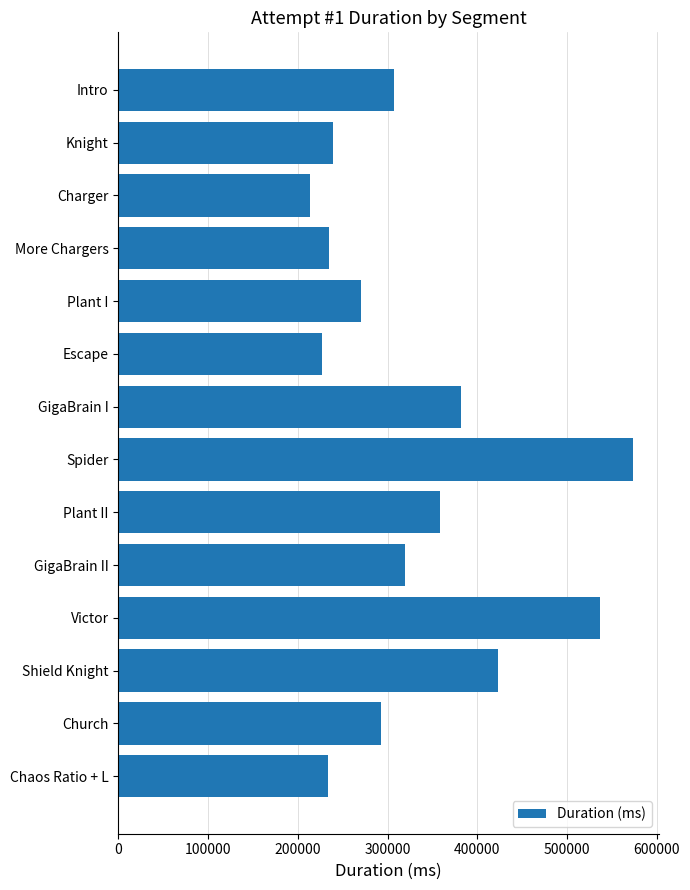

What is the greatest value displayed?

573318